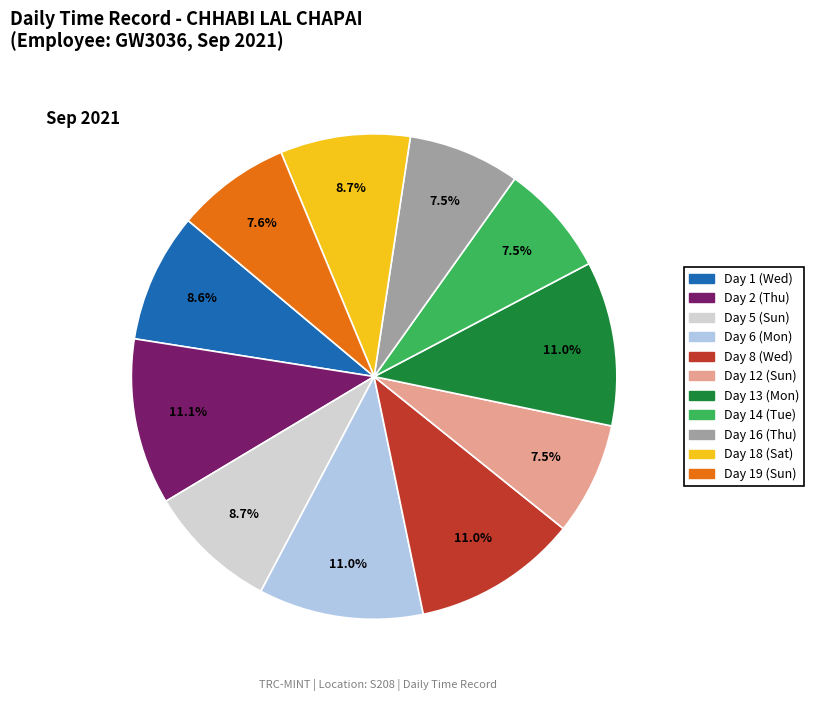

The Day 5 (Sun) slice represents 9% of the pie. True or false?

True